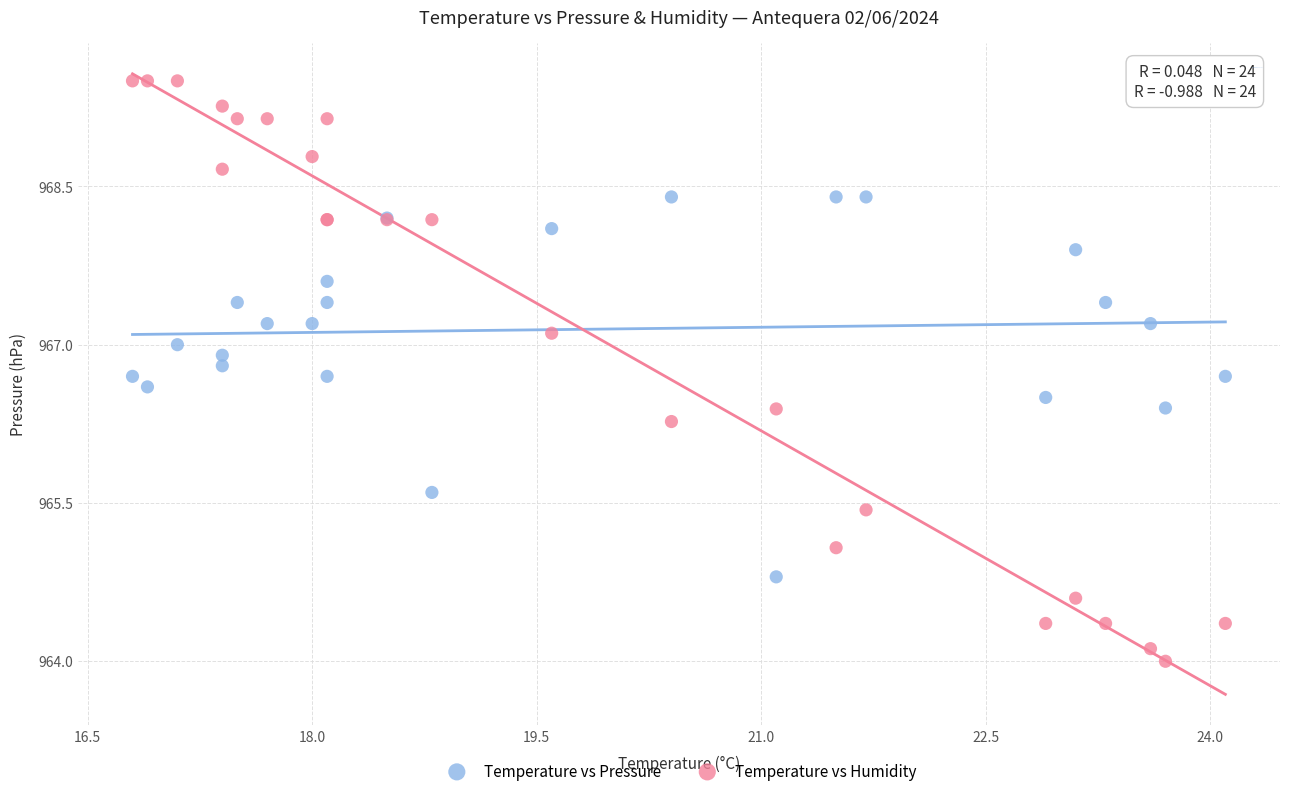

Which series has the widest spread of Y values?

Temperature vs Humidity